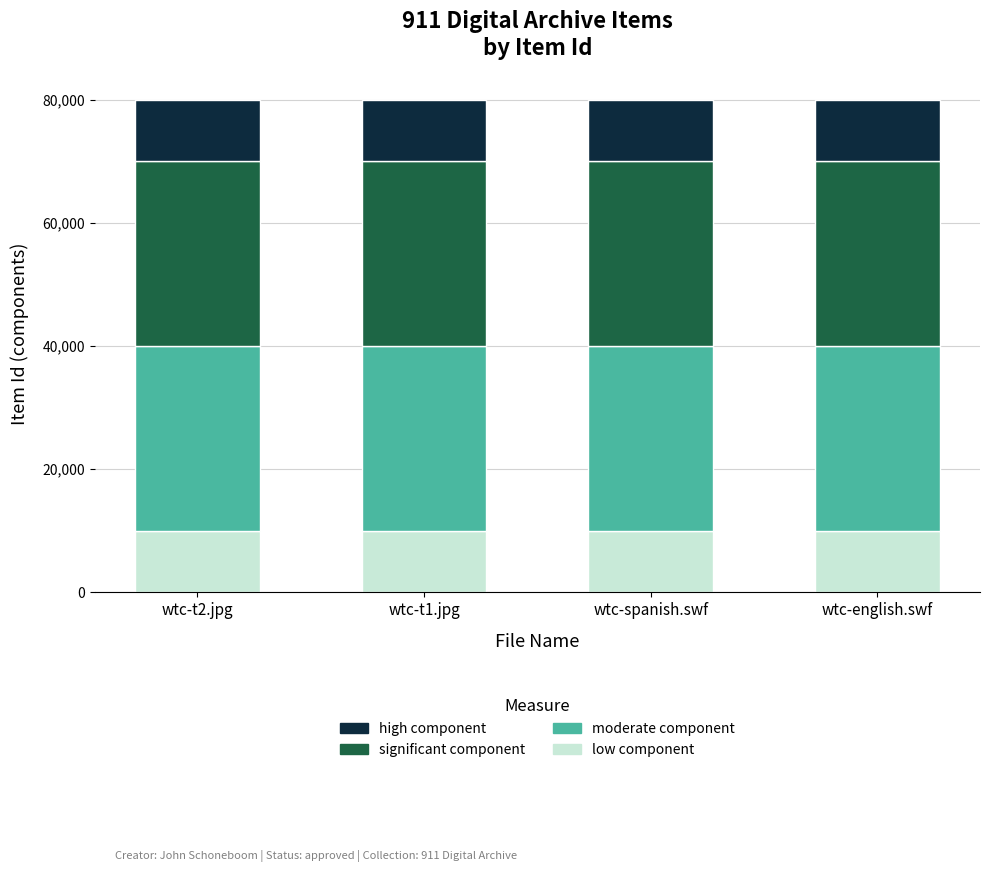

What is the minimum value for low component?

10000